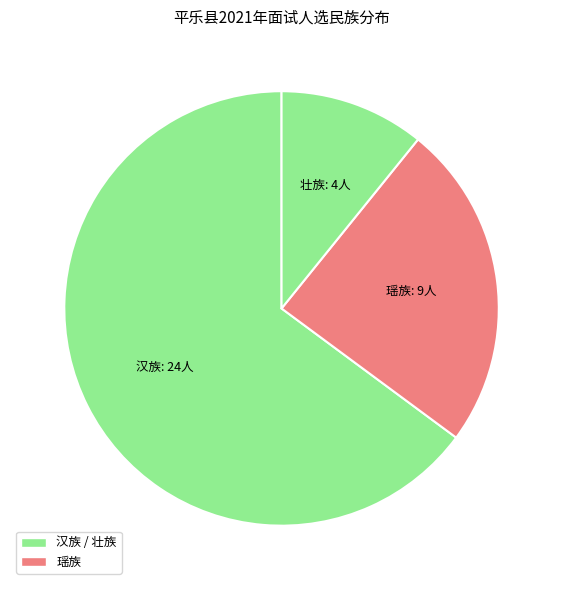

Is it true that 壮族 is 1% of the pie?

False